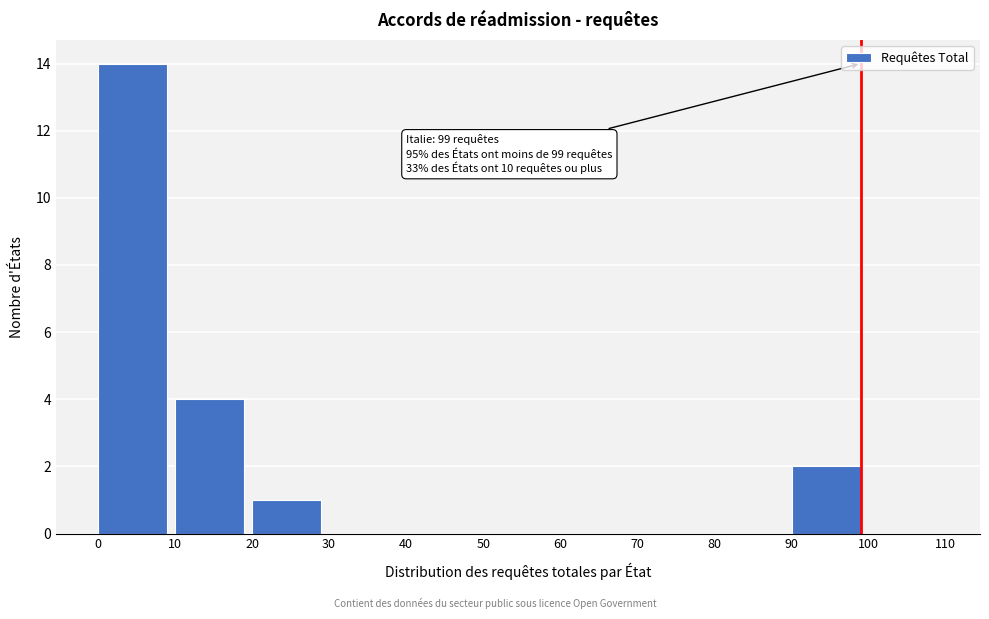

Which range on the x-axis has the tallest bar?

0 to 10